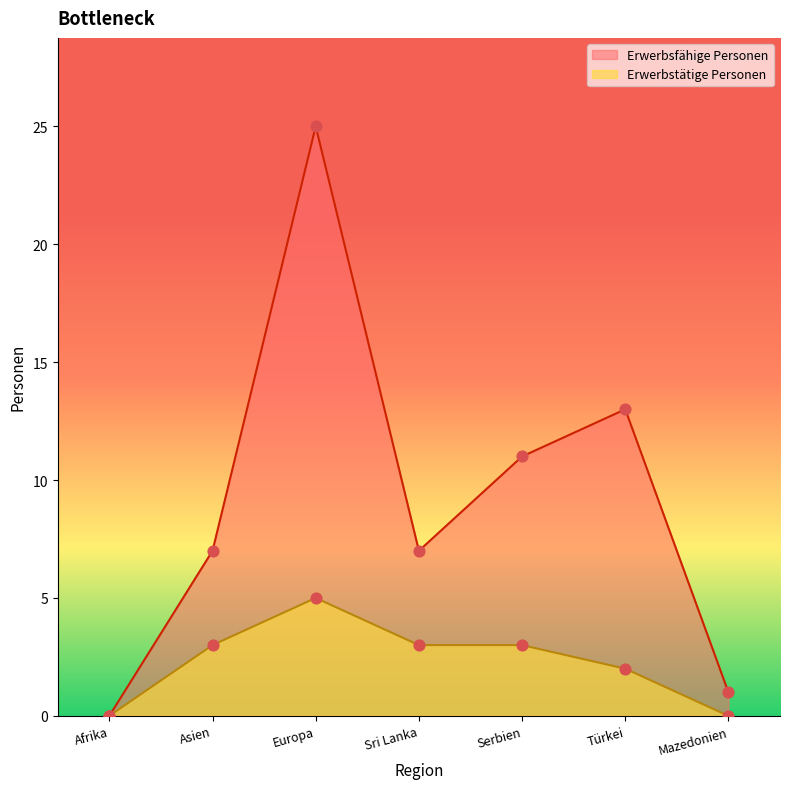

At how many categories does at least one series exceed 11?

2